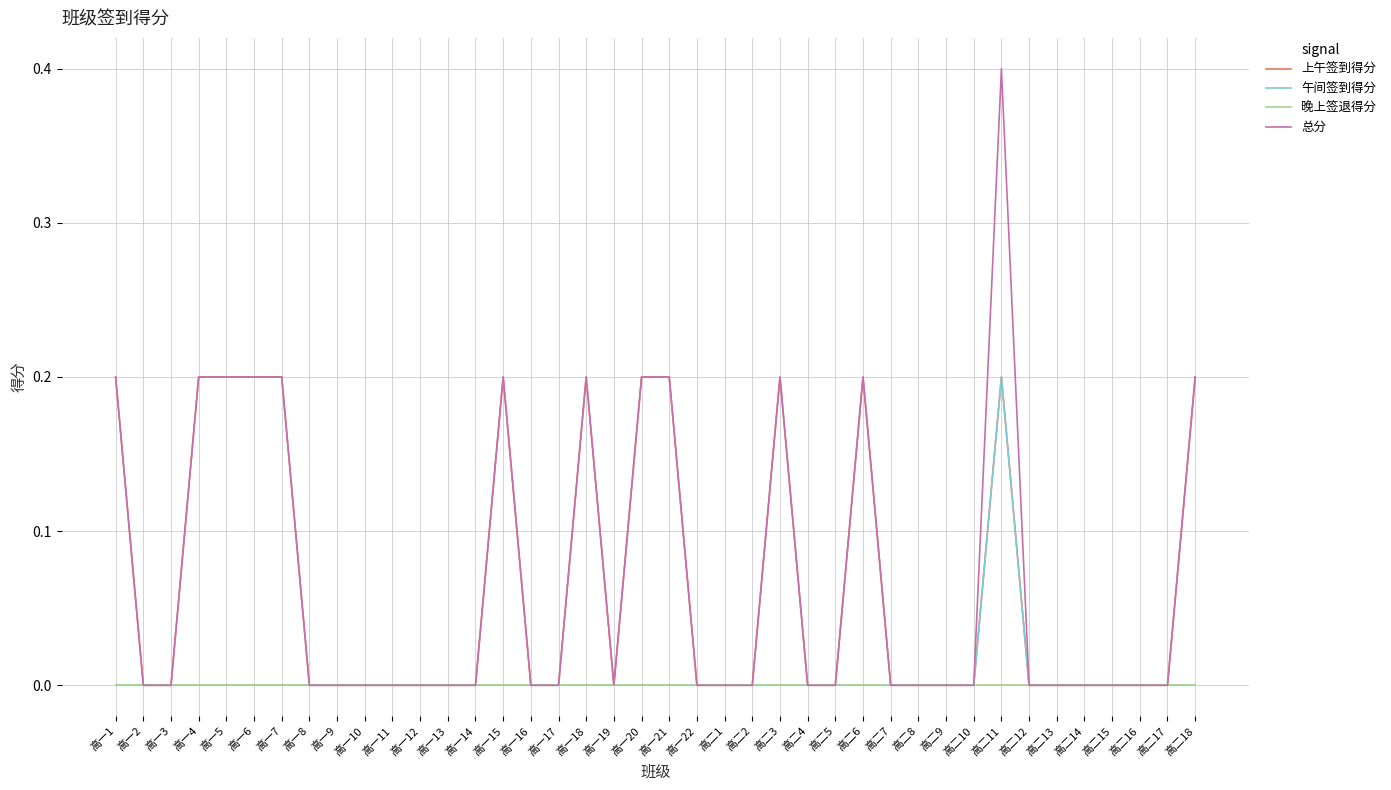

Which series has the largest total across all categories?

总分